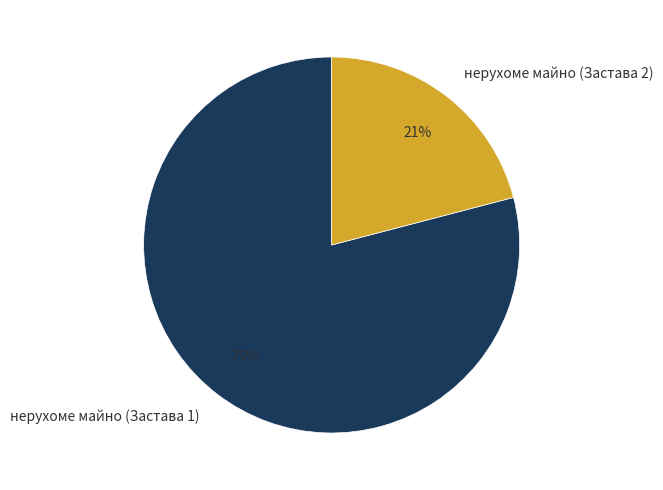

How many segments does this pie chart have?

2